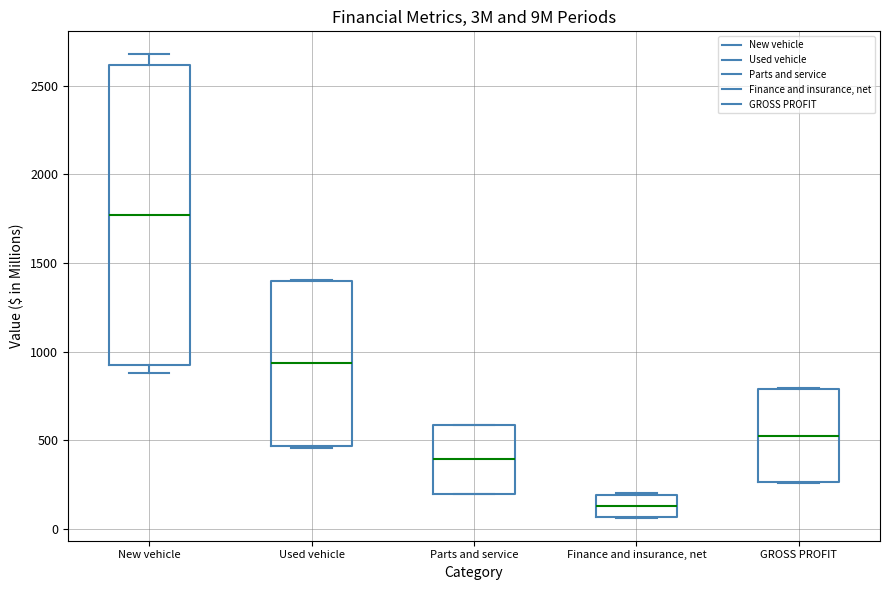

Which box is the tallest, from its lower edge to its upper edge?

New vehicle